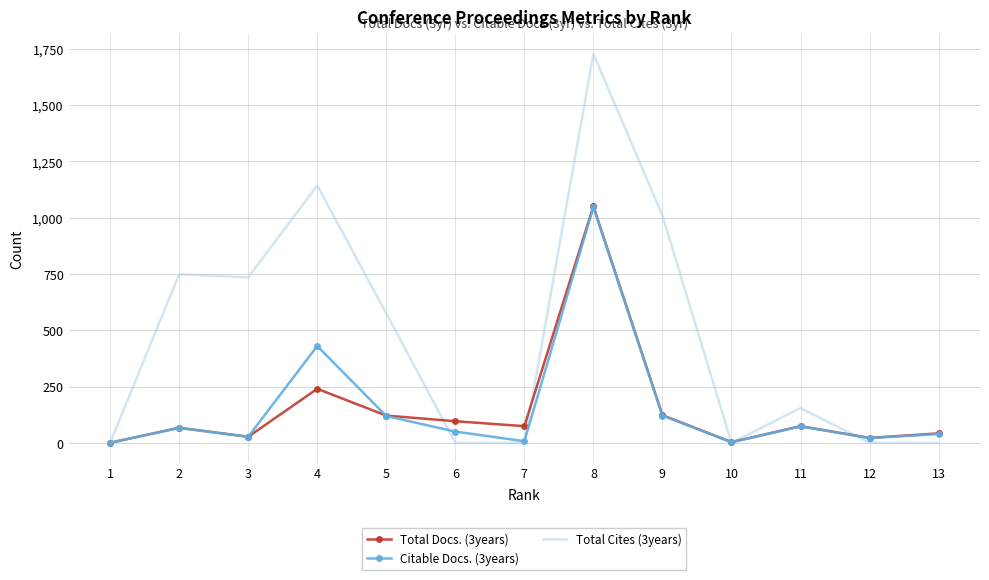

What value does the Citable Docs. (3years) series have at 5?

119